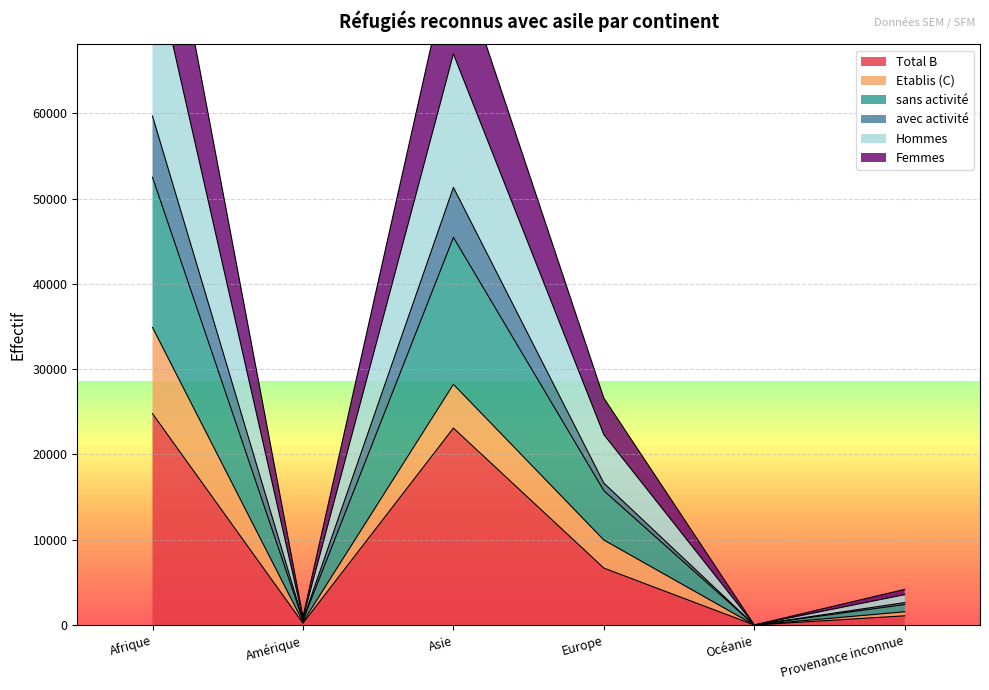

Where is Total B nearest to the value 12395?

Europe